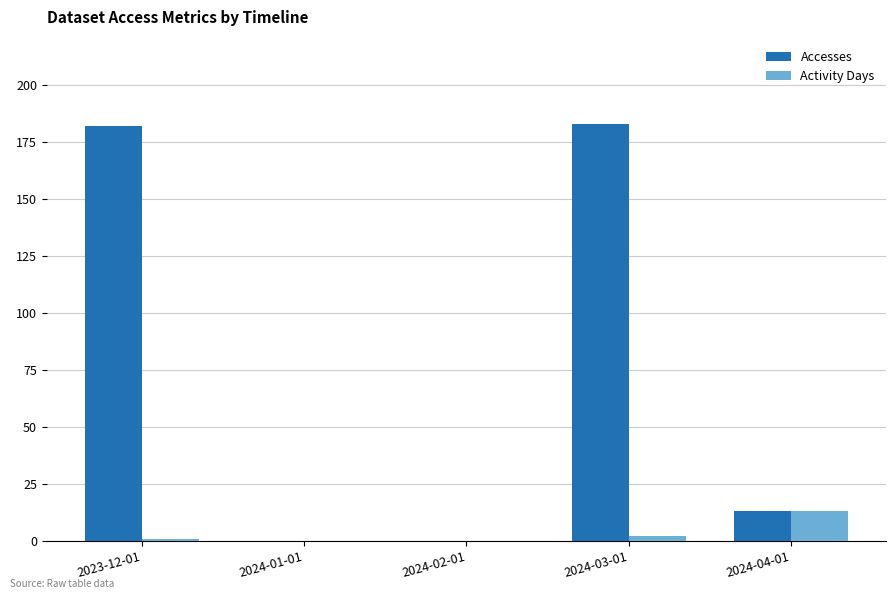

Are the bars grouped side by side (vs. stacked)?

Yes